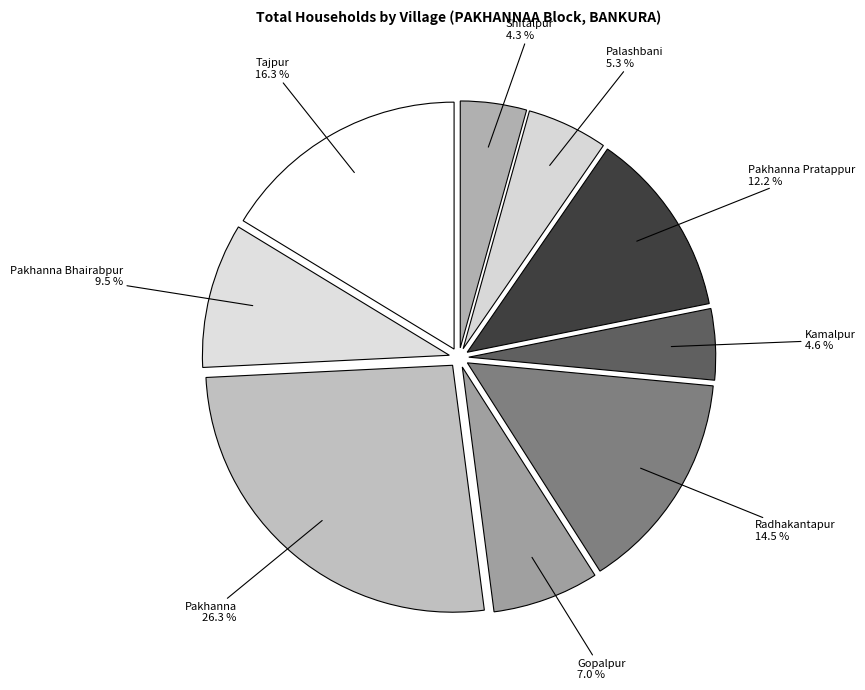

Is there any slice that represents more than half of the pie?

No